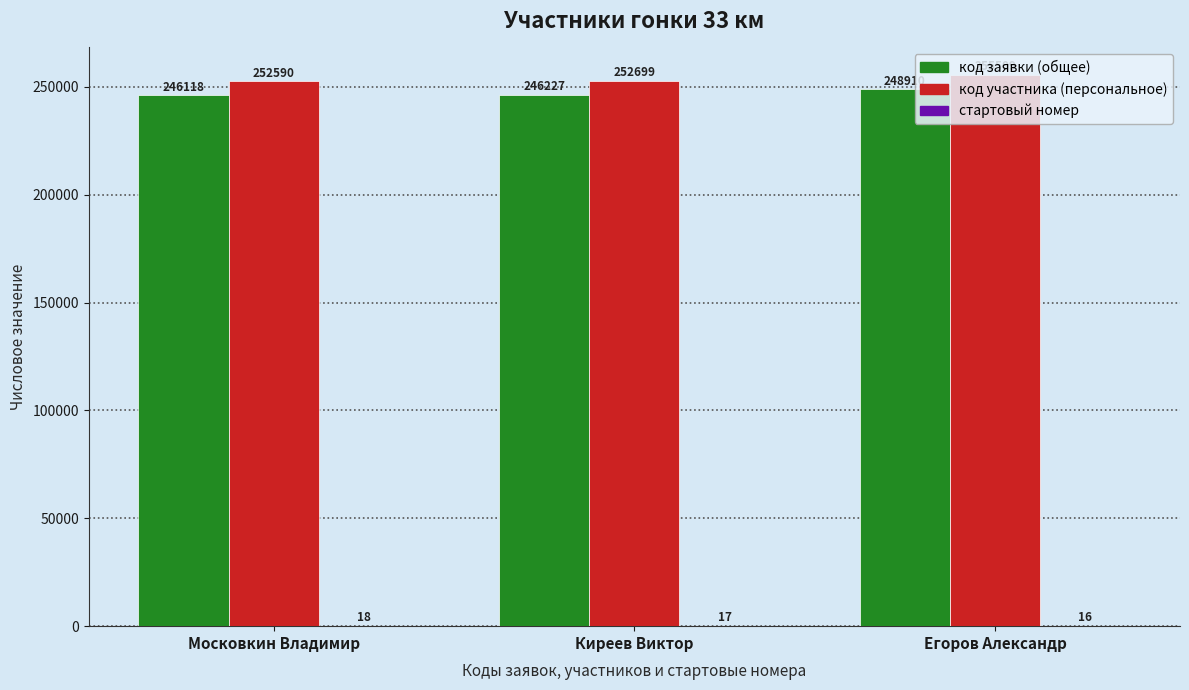

Which series has the largest range (max minus min)?

код участника (персональное)